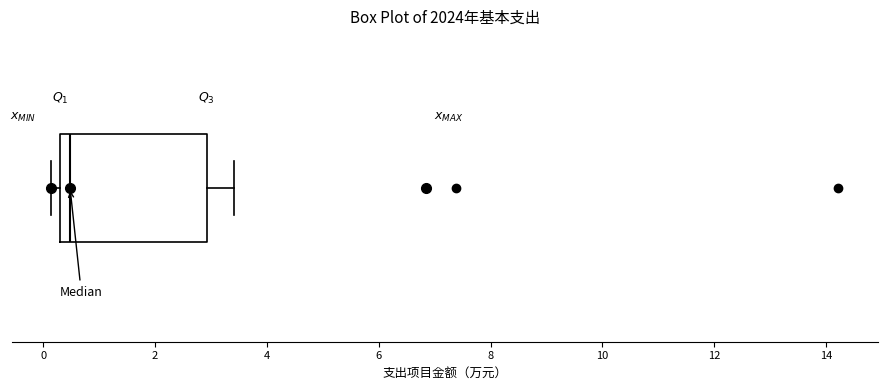

Transcribe this box plot: give where the median line is, the range the box spans, and where the two whiskers end, as read against the x-axis. The values are not printed on the chart, so give them approximately, as read against the axis.

median 0.4 (just right of the box's left edge), box 0.4 to 3.0, whiskers 0.2 to 3.4